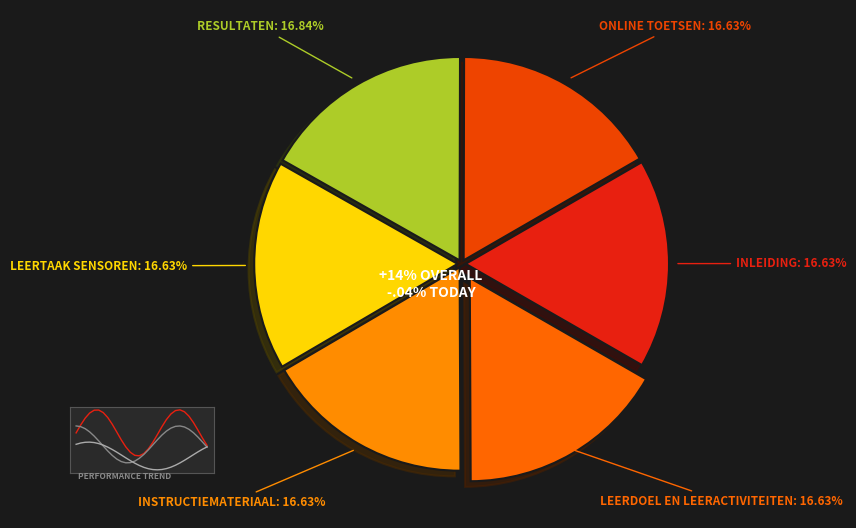

What percentage is the Online toetsen slice, to the nearest percent?

17%